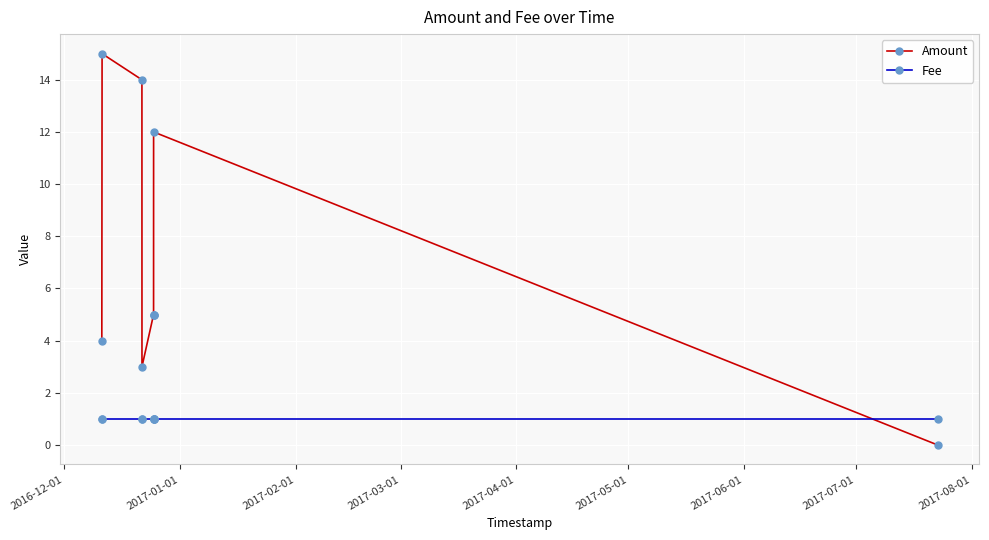

Which series changed the most between 2017-05-01 and 2017-08-01?

Amount